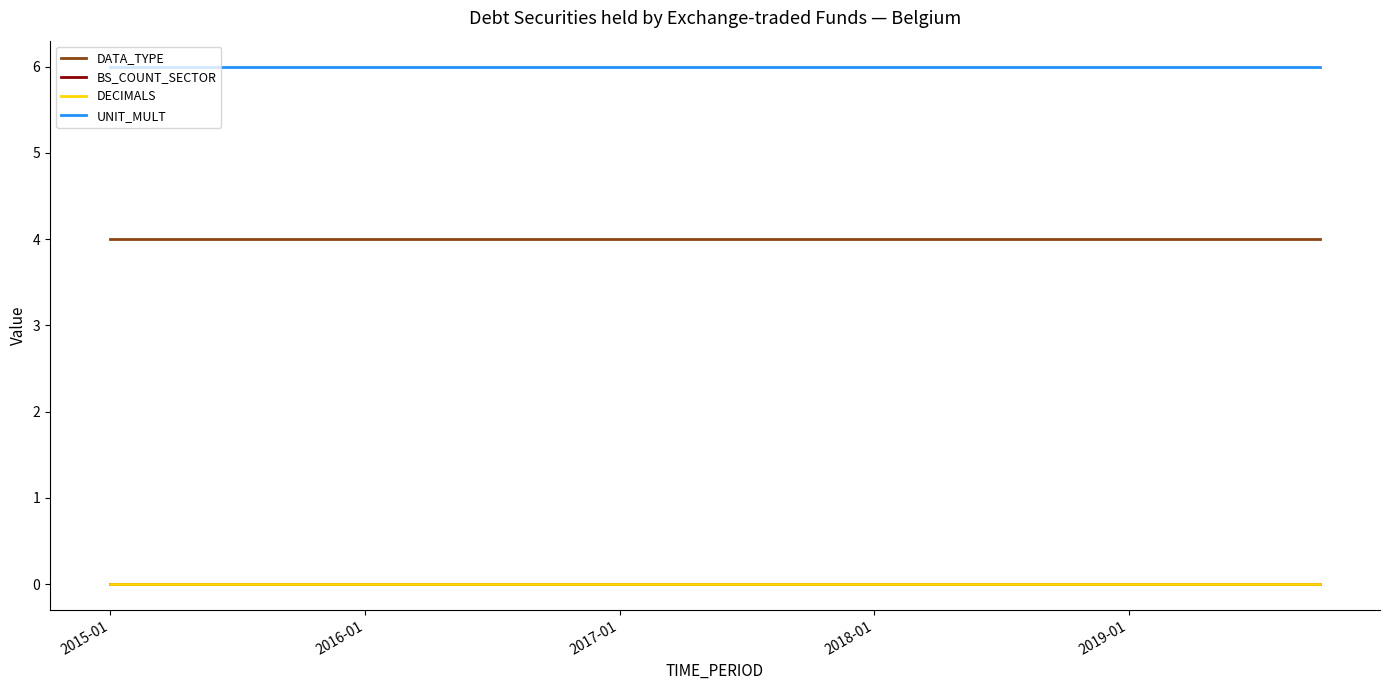

At how many categories does at least one series exceed 5?

20